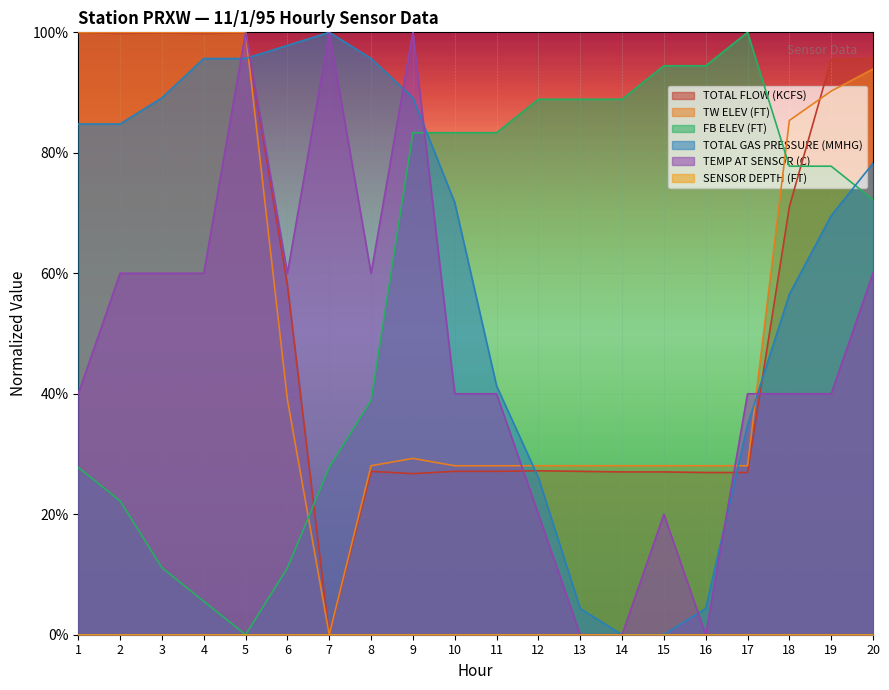

Is the value of TOTAL FLOW (KCFS) at 13 greater than the value of TOTAL GAS PRESSURE (MMHG) at 2?

No